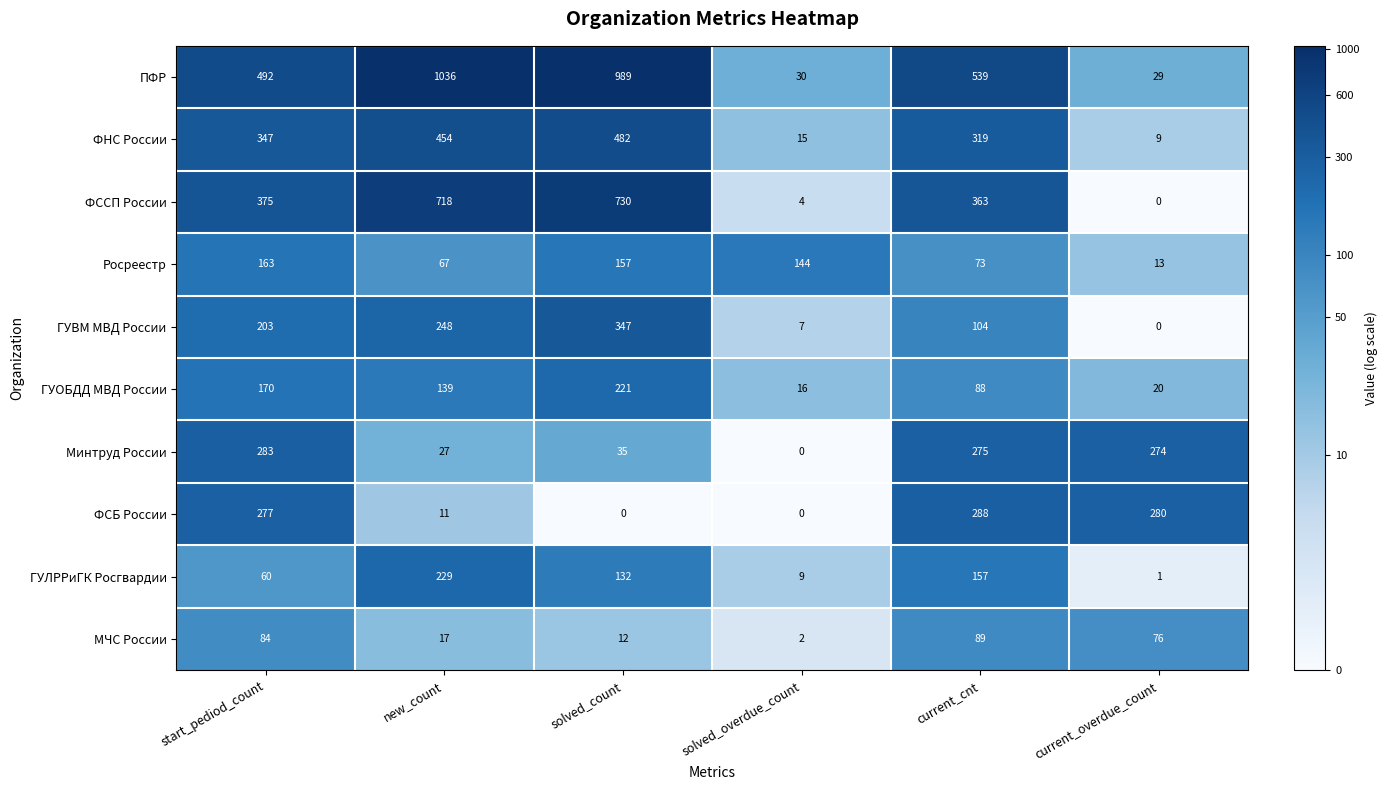

What value does the МЧС России series have at current_cnt, to the nearest 5?

90